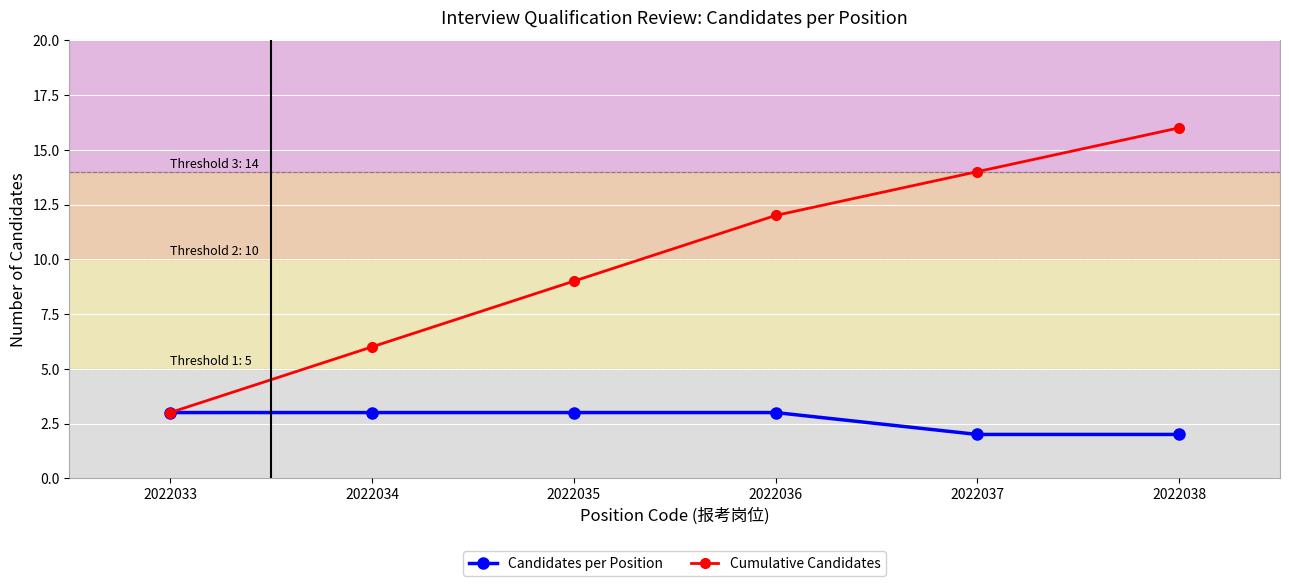

What is the highest value of the Candidates per Position series?

3